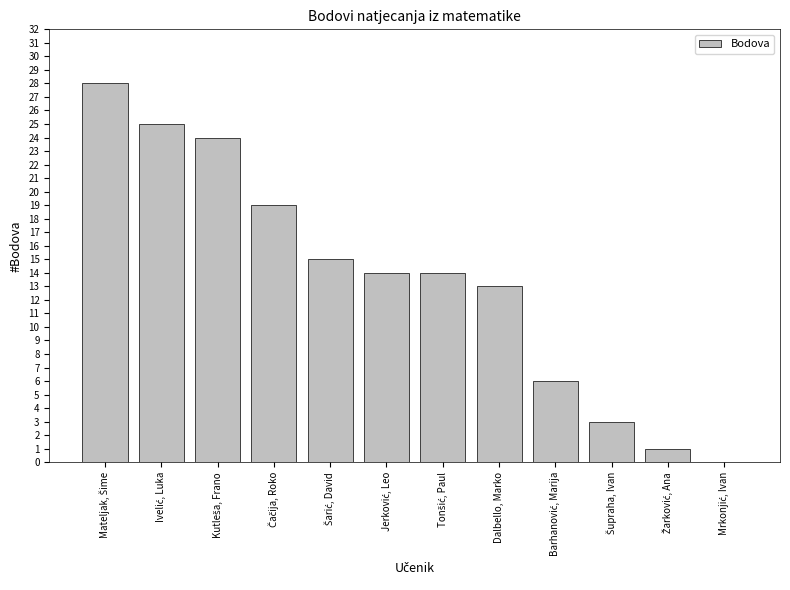

What is the maximum value shown in the chart?

28